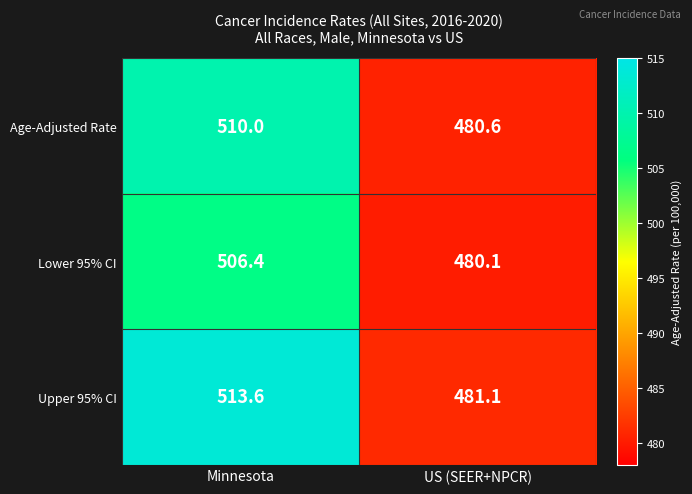

At which category is the sum across all series the highest?

Minnesota